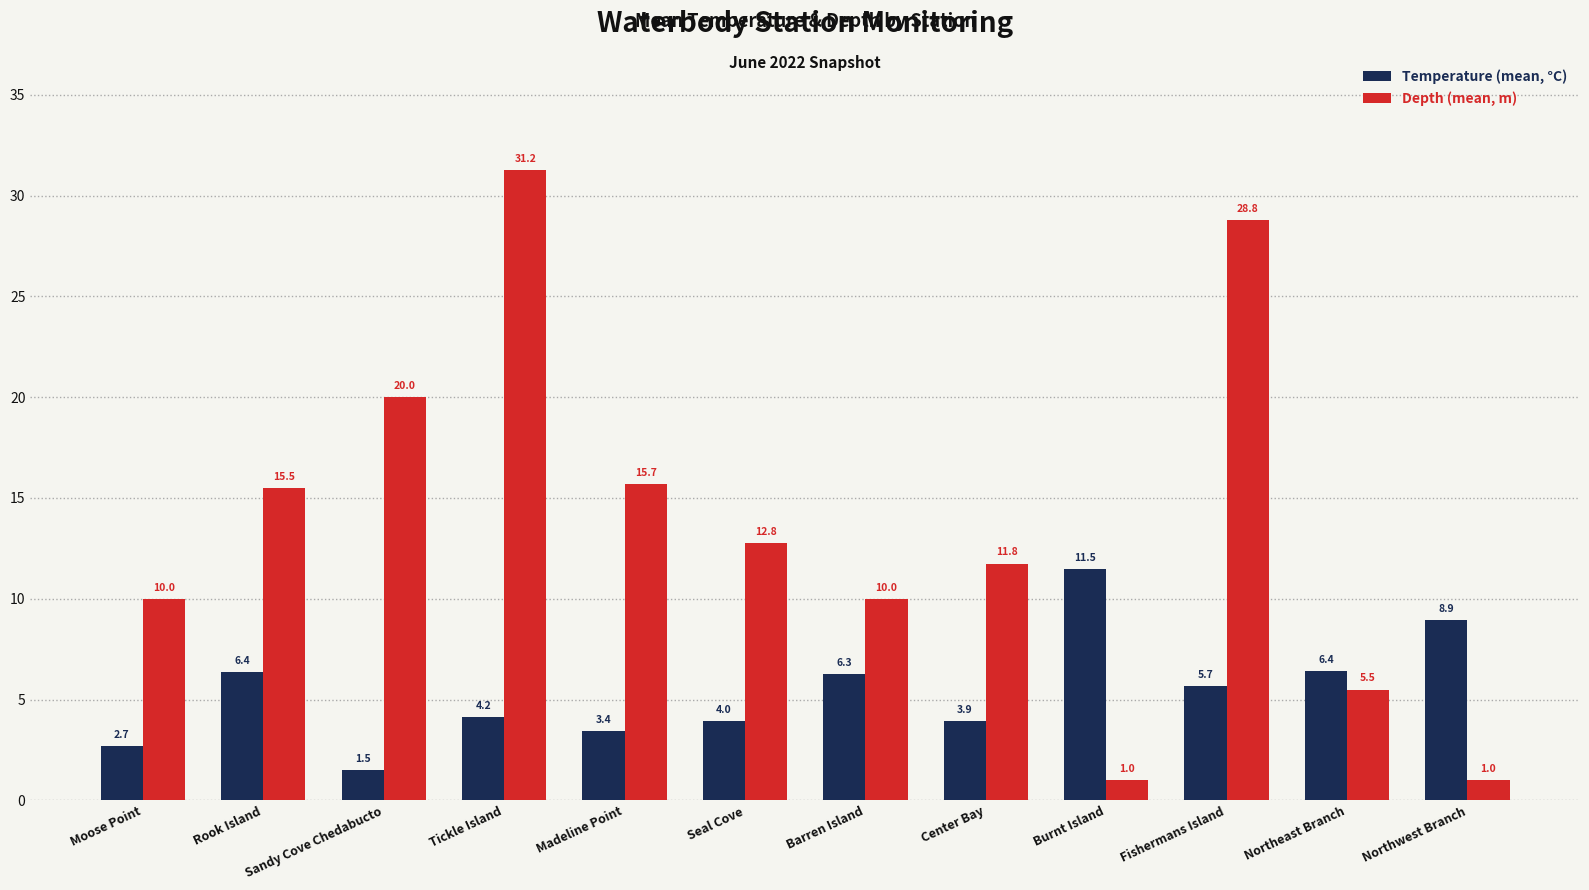

What are all the series names shown in the legend?

Temperature (mean, °C), Depth (mean, m)